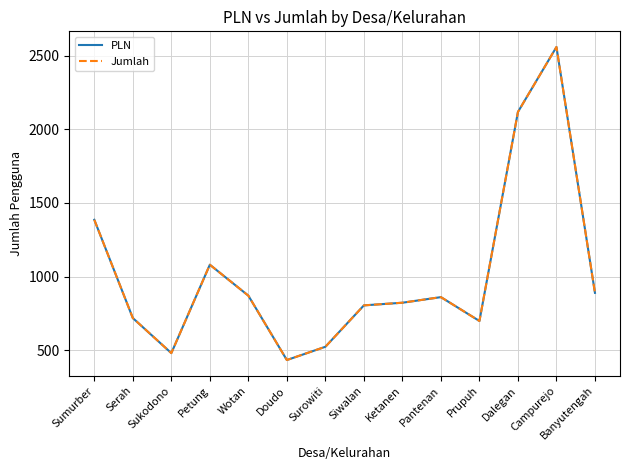

Which series has the widest spread of values?

PLN